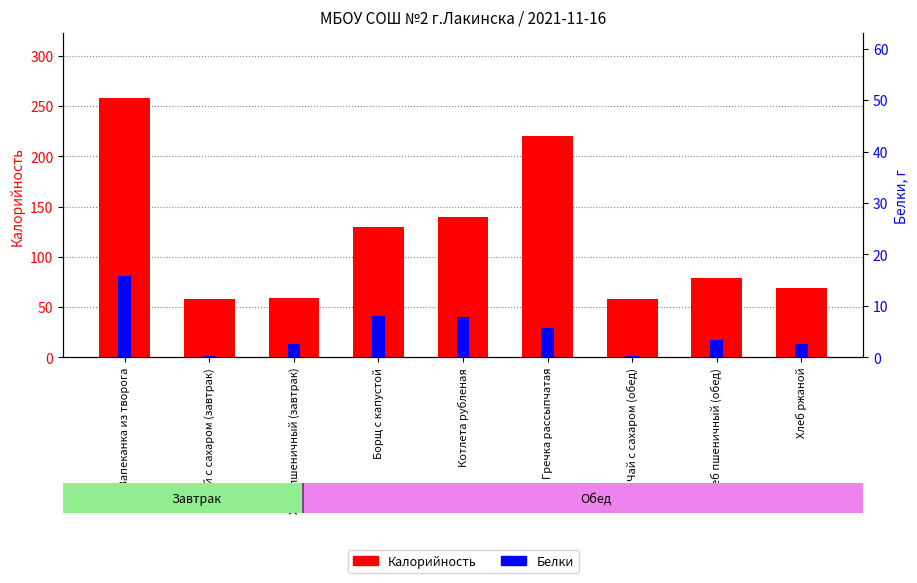

Which category has the lowest value in the Белки series?

Чай с сахаром (завтрак)